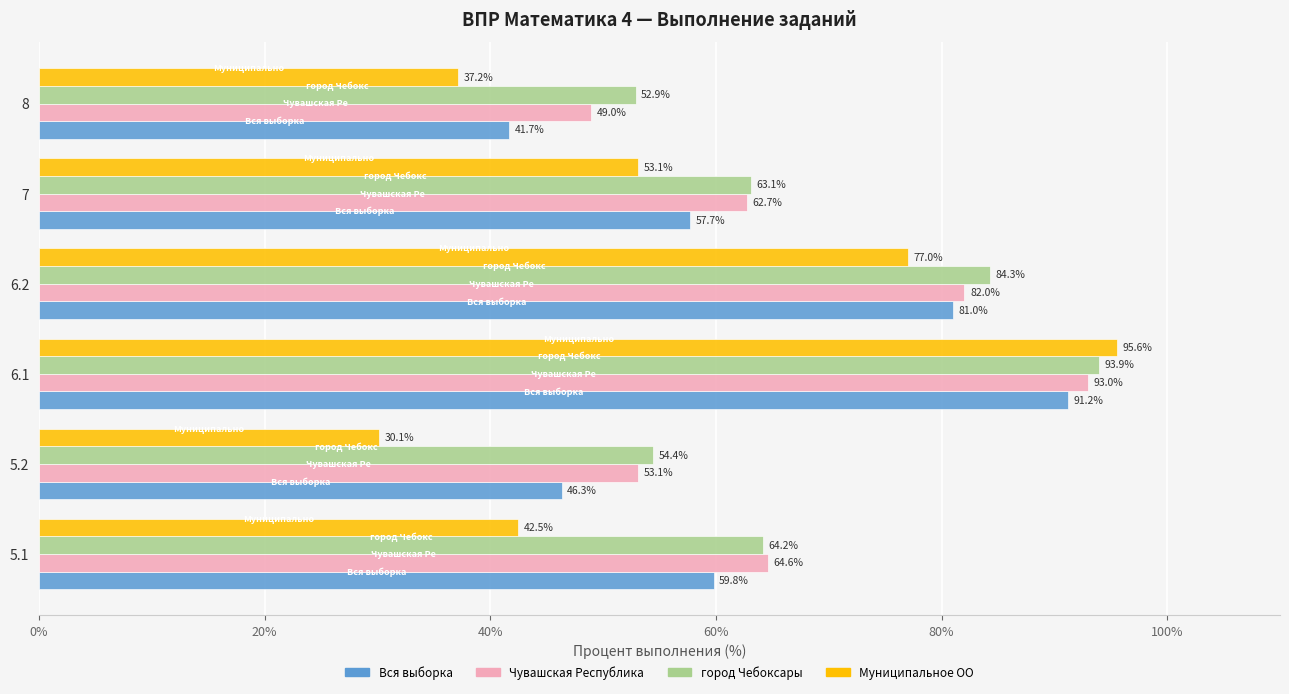

What is the sum of all Муниципальное ОО values?

335.4